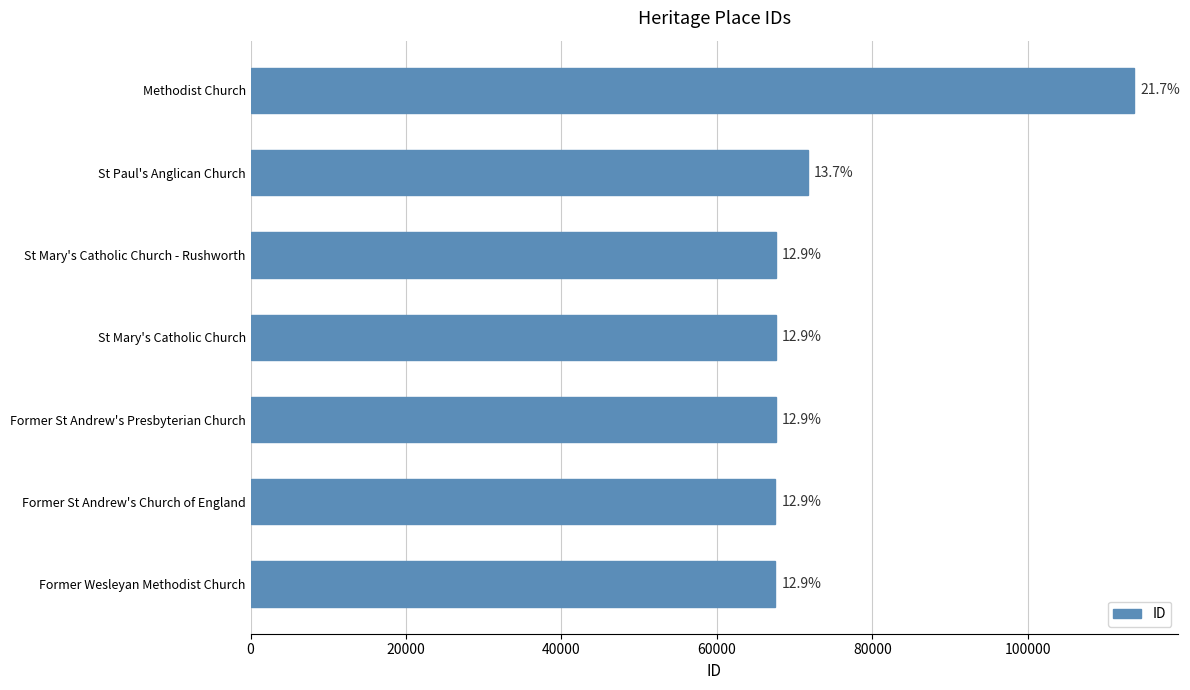

Does the chart contain any negative values?

No